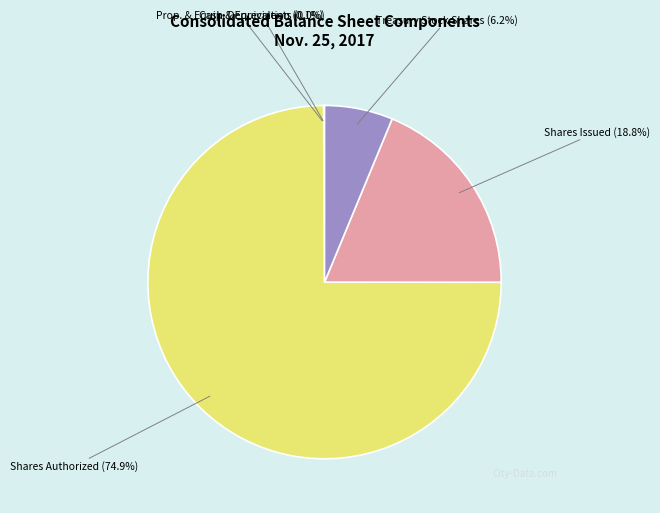

To the nearest percent, what is the difference between the largest and smallest slice percentages?

75%